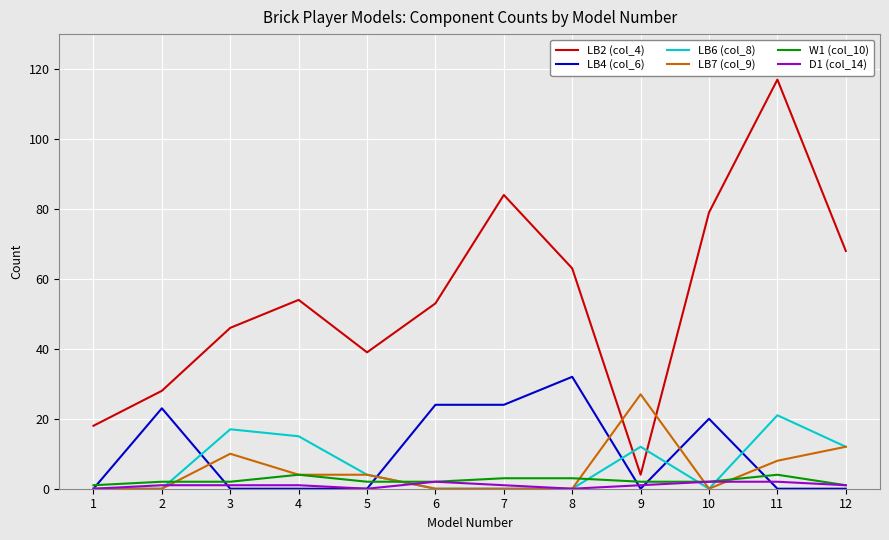

What are all the series names shown in the legend?

LB2 (col_4), LB4 (col_6), LB6 (col_8), LB7 (col_9), W1 (col_10), D1 (col_14)